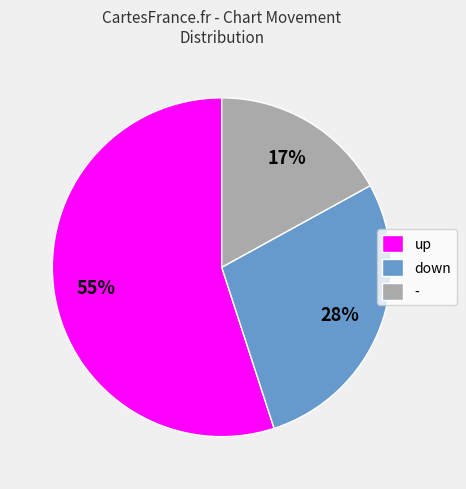

True or false: down accounts for 39% of the total.

False